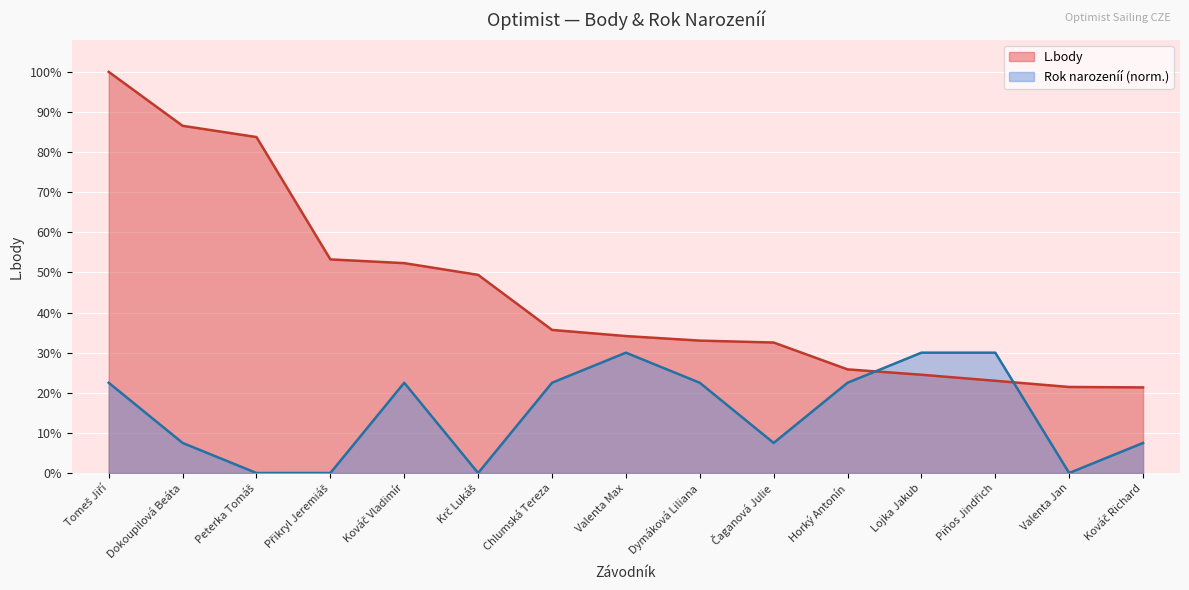

How many values in the Rok.nar. series are below 2655?

7